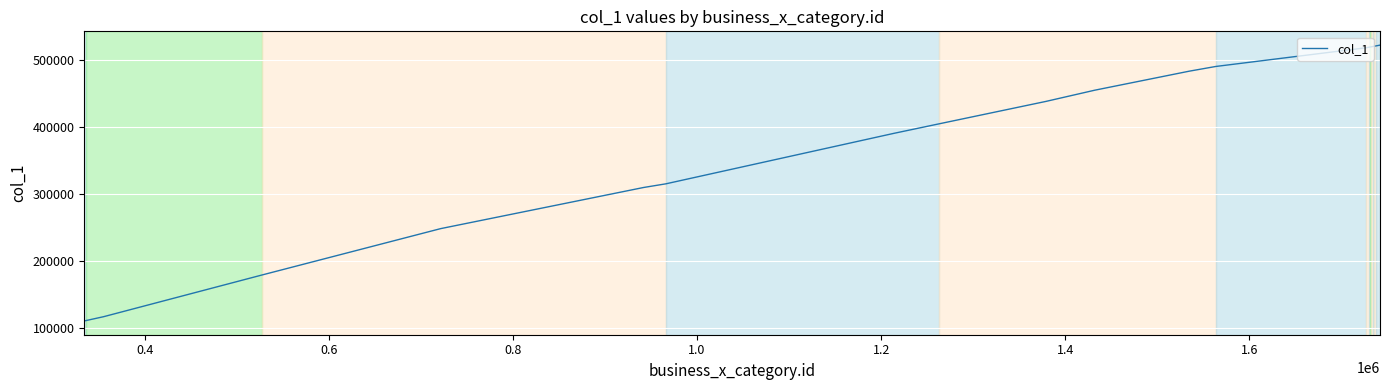

What is the smallest value displayed?

110441